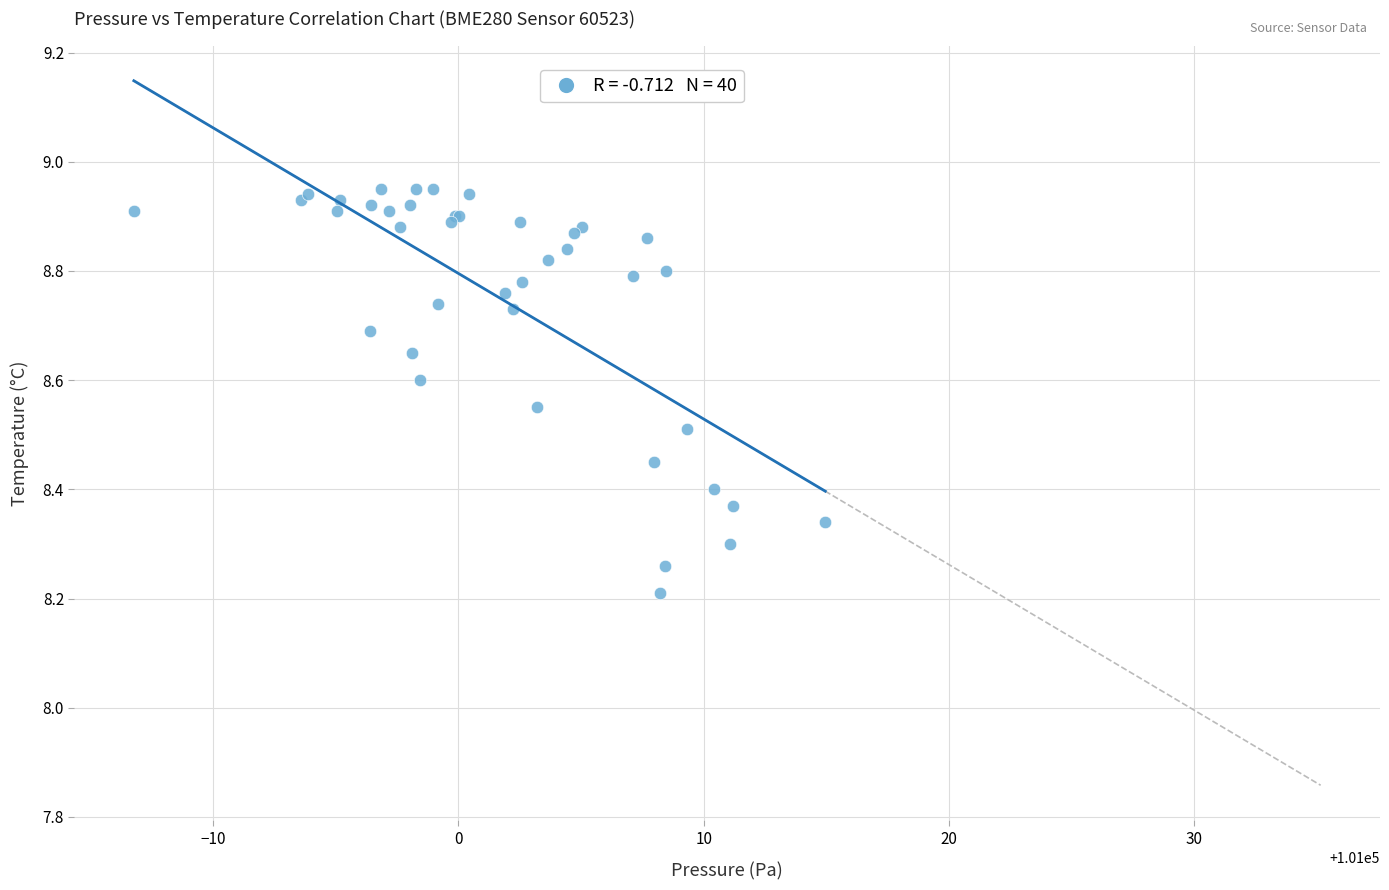

What Y value in the scatter plot is closest to 8?

8.2